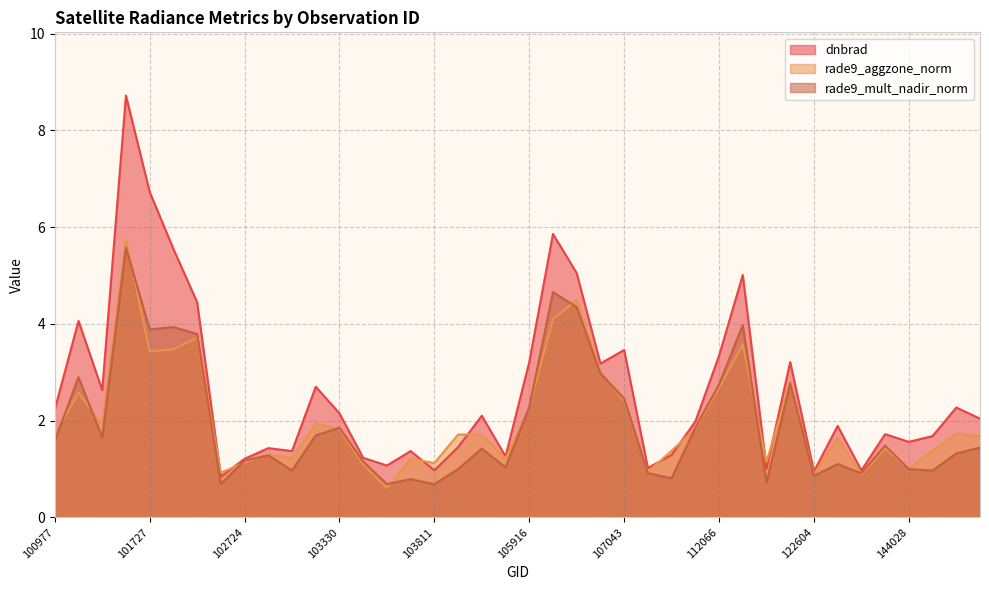

True or false: dnbrad and rade9_aggzone_norm intersect in this chart.

True